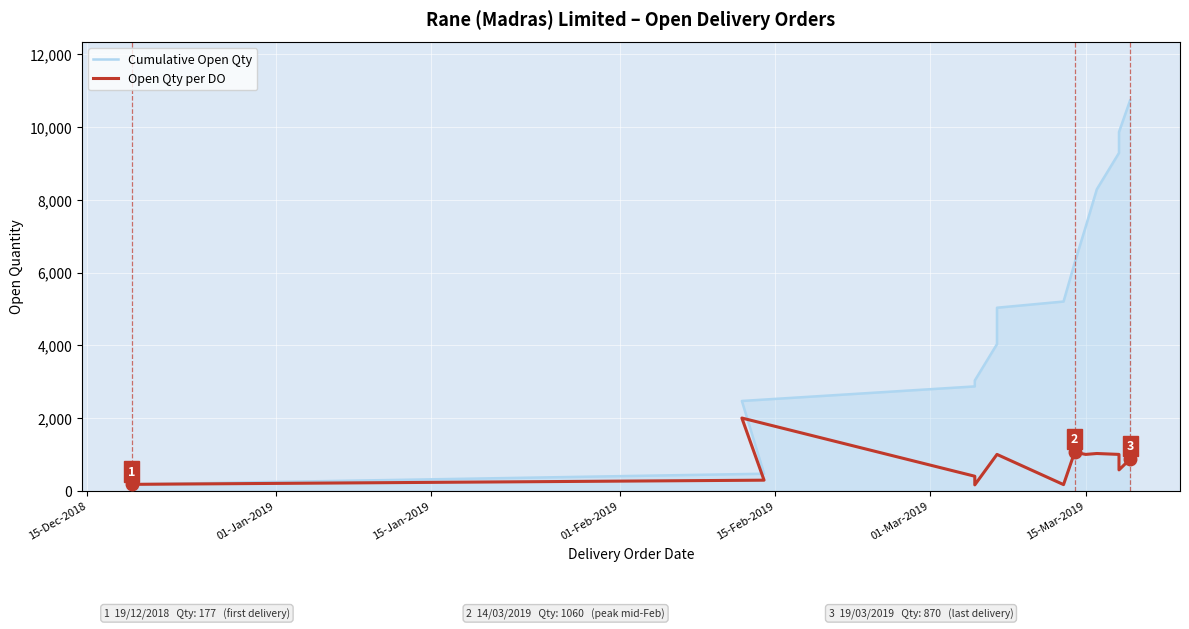

What is the minimum value shown in the chart?

163